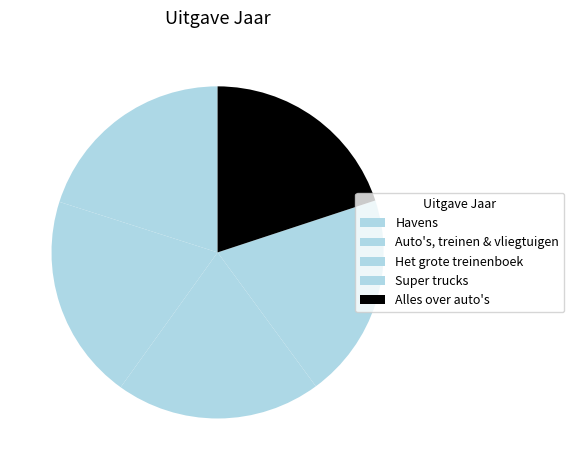

How many segments does this pie chart have?

5